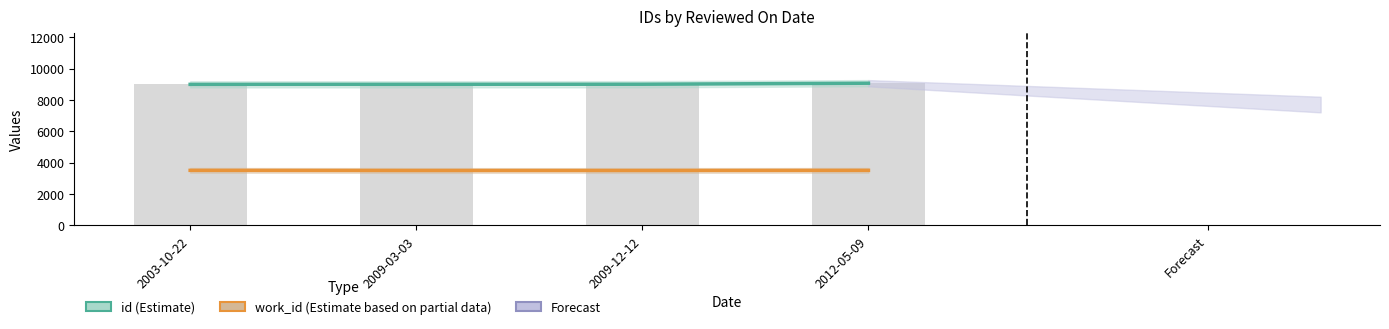

How many data points in work_id (Estimate based on partial data) are less than 3514?

2